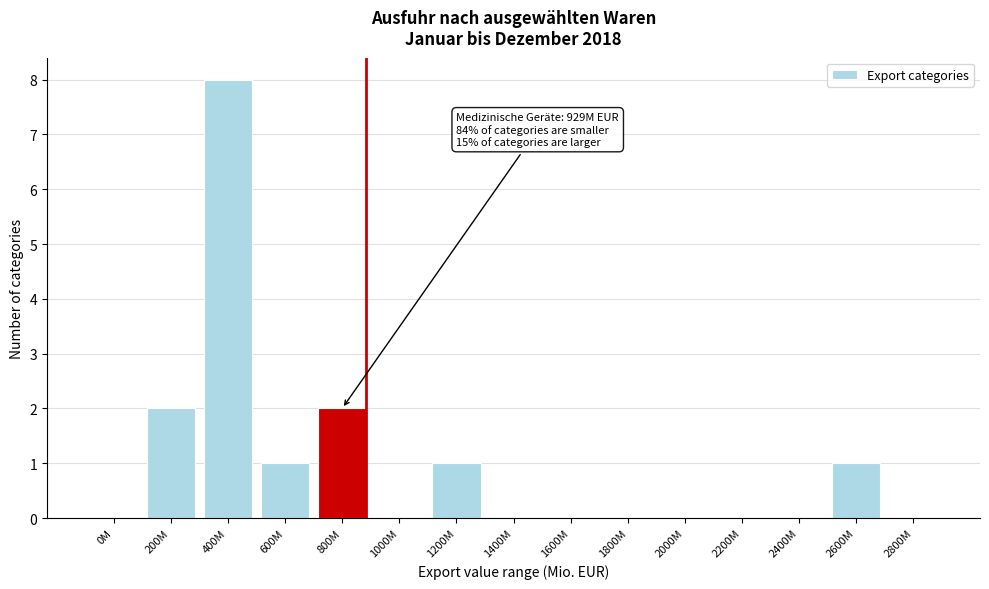

Reading left to right, extract all data points from this chart.

0M=0	200M=2	400M=8	600M=1	800M=2	1000M=0	1200M=1	1400M=0	1600M=0	1800M=0	2000M=0	2200M=0	2400M=0	2600M=1	2800M=0